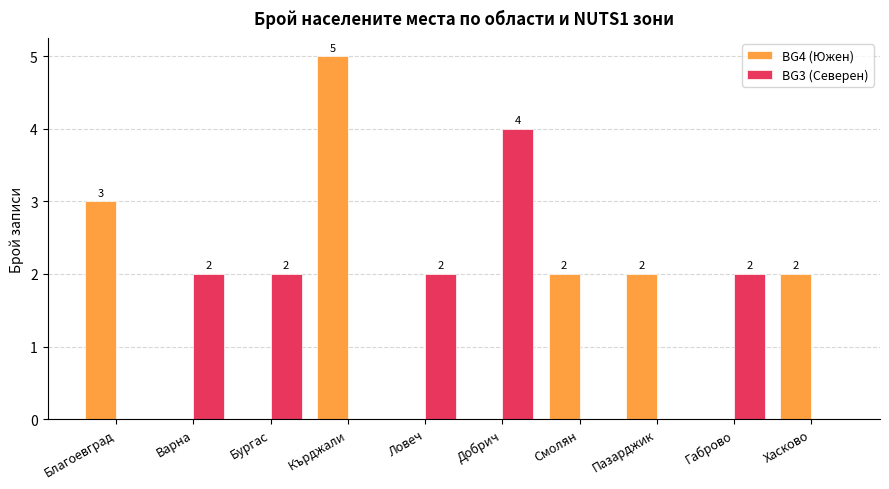

Which category has the highest value in the BG4 (Южен) series?

Кърджали